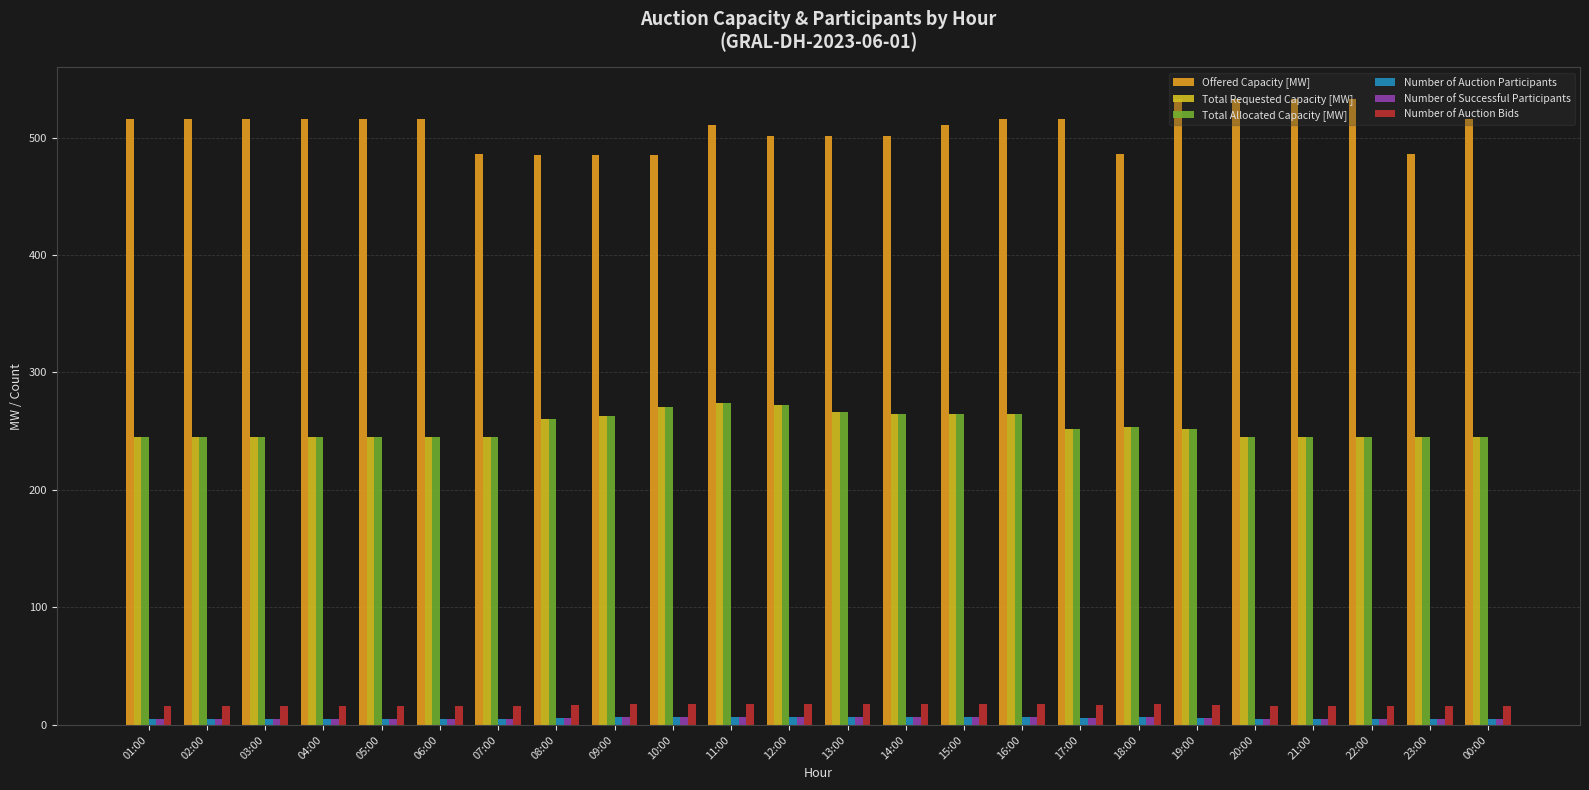

What is the spread (max minus min) of values at 02:00?

511